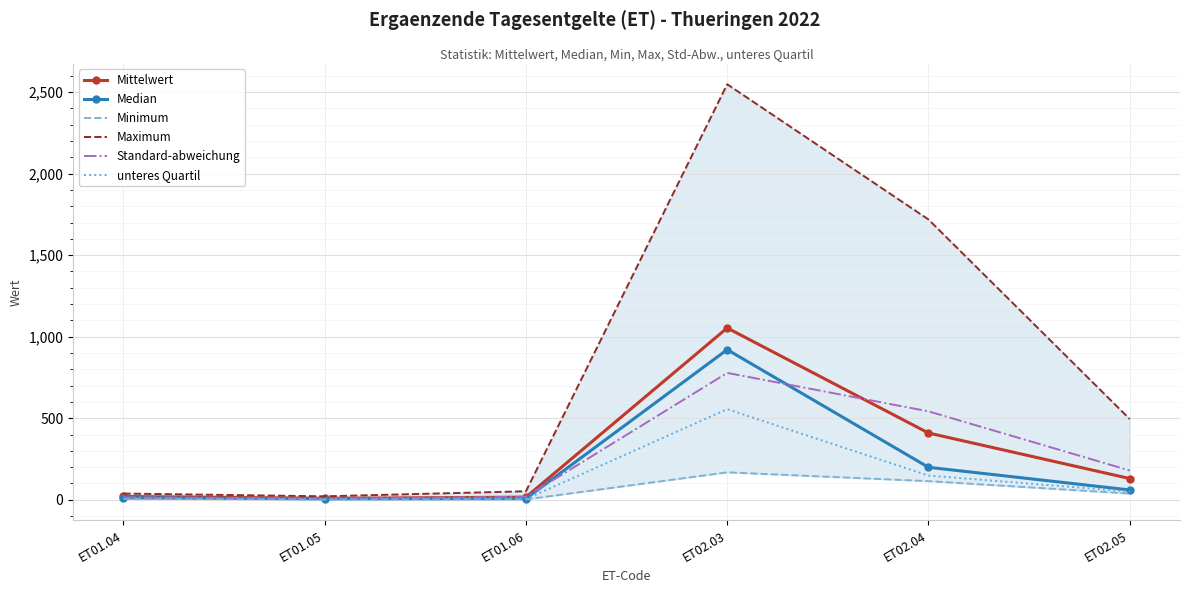

Rank the series at ET01.04 from lowest to highest value.

Minimum, unteres Quartil, Median, Standard-abweichung, Mittelwert, Maximum